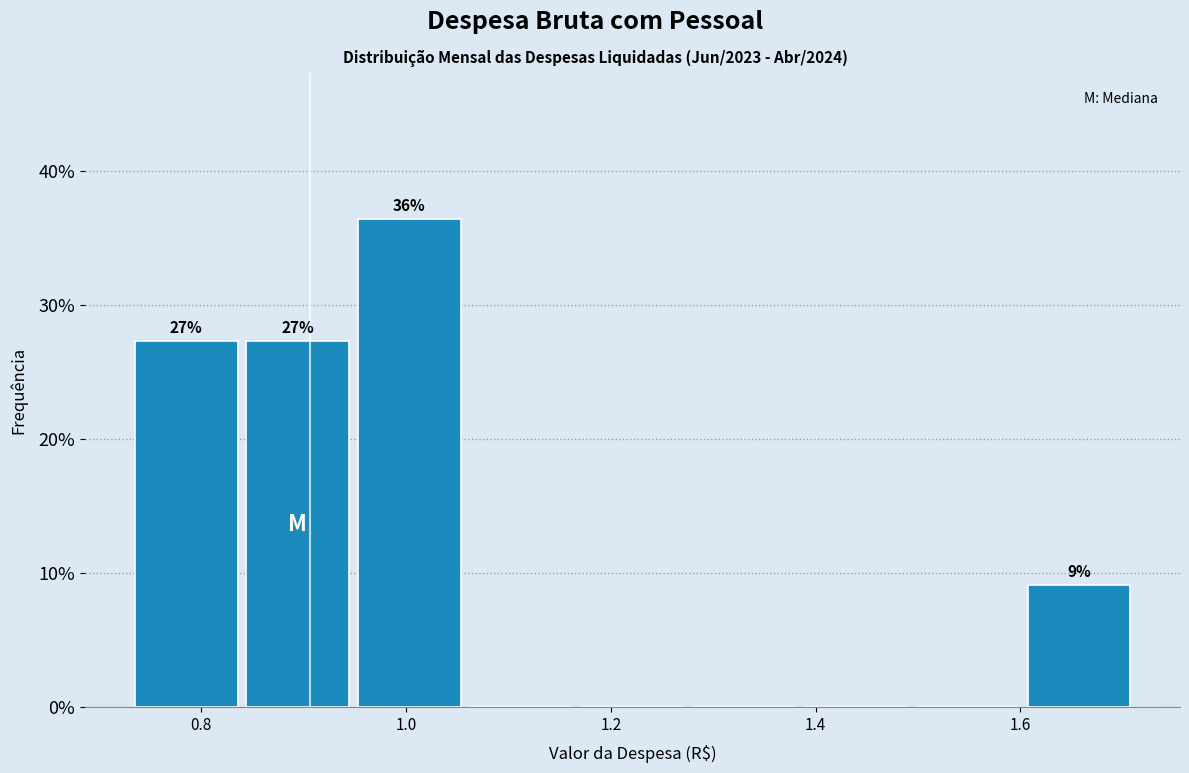

Which range on the x-axis has the tallest bar?

0.94 to 1.06